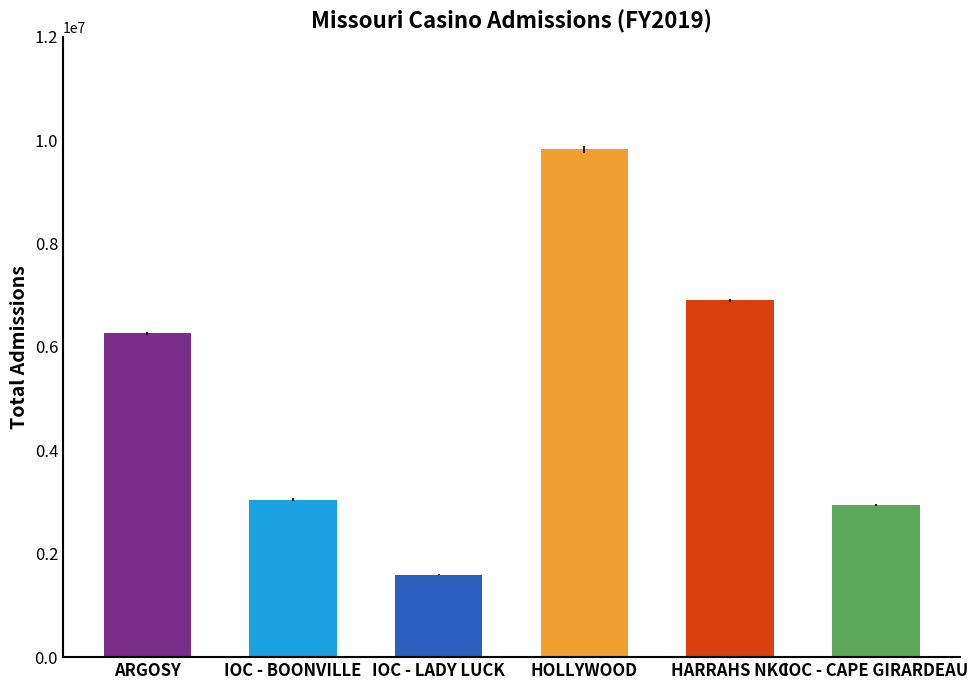

What value does the data have at HARRAHS NKC, to the nearest 100?

6901700